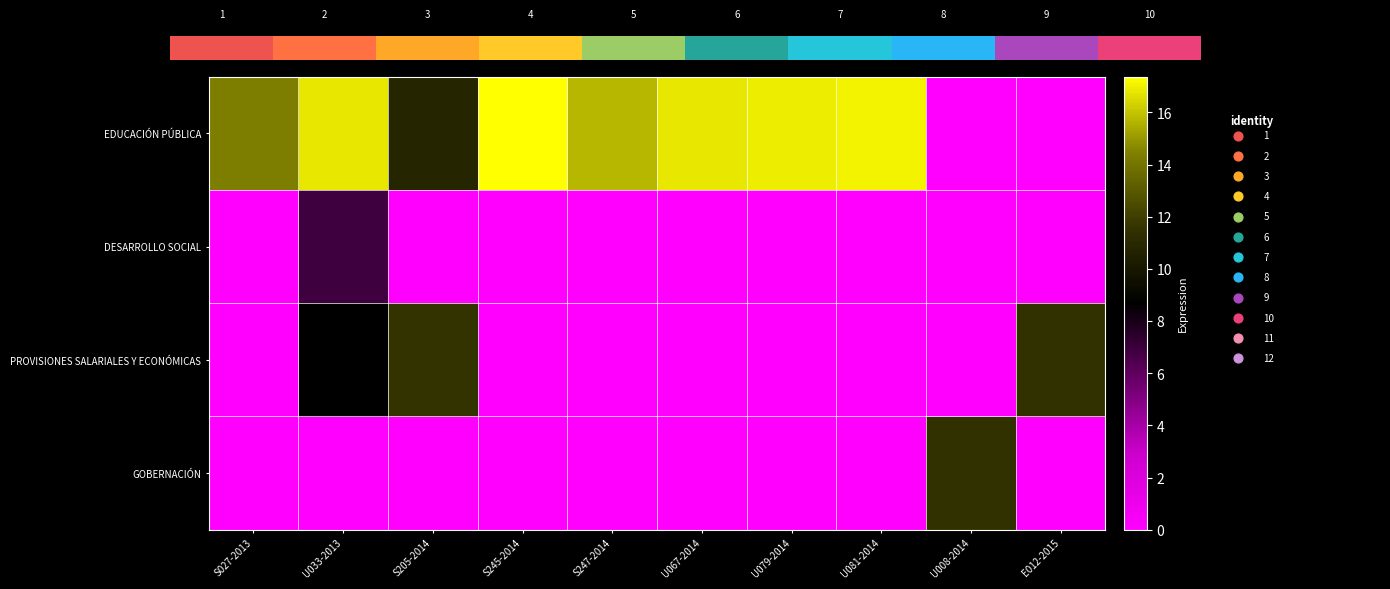

Rank the categories by PROVISIONES SALARIALES Y ECONÓMICAS value from highest to lowest.

S205-2014, E012-2015, U033-2013, S027-2013, S245-2014, S247-2014, U067-2014, U079-2014, U081-2014, U008-2014